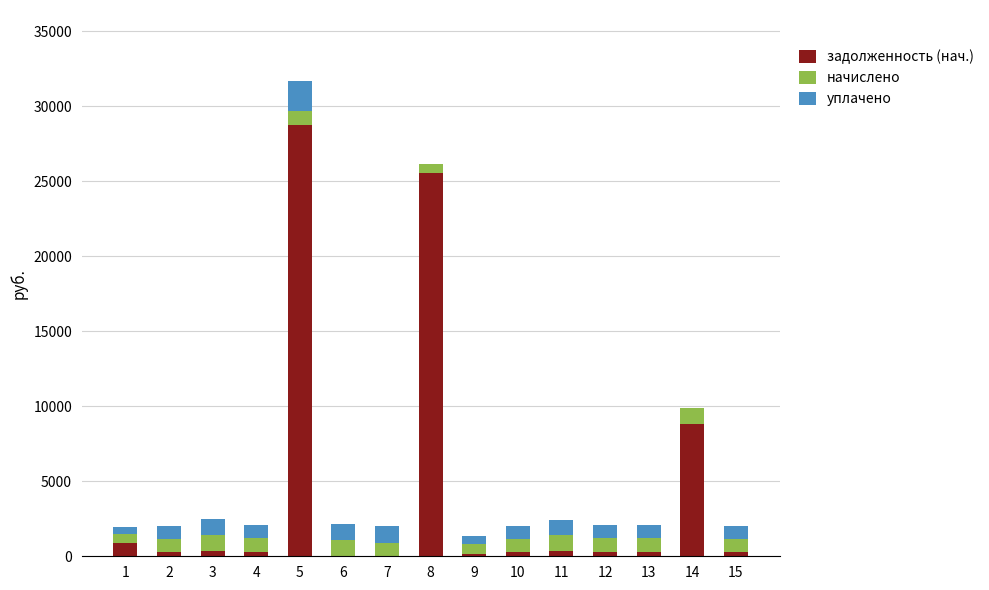

What is the sum of all задолженность (нач.) values?

66485.1